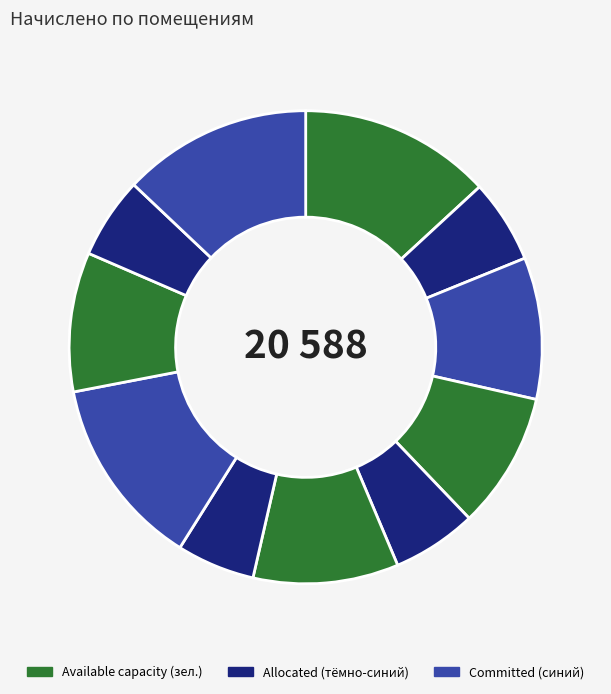

Rank the categories by value from lowest to highest.

6, 8, 11, 2, 5, 4, 10, 3, 7, 12, 9, 1